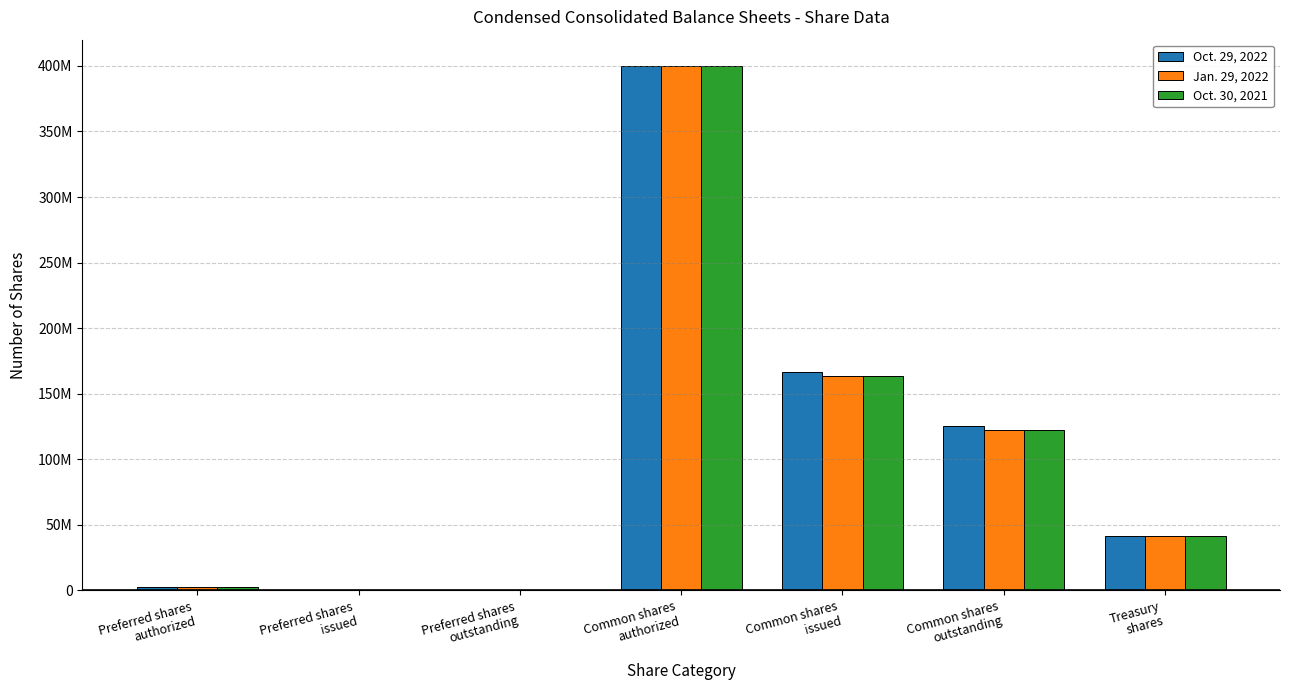

Are the bars grouped side by side (vs. stacked)?

Yes